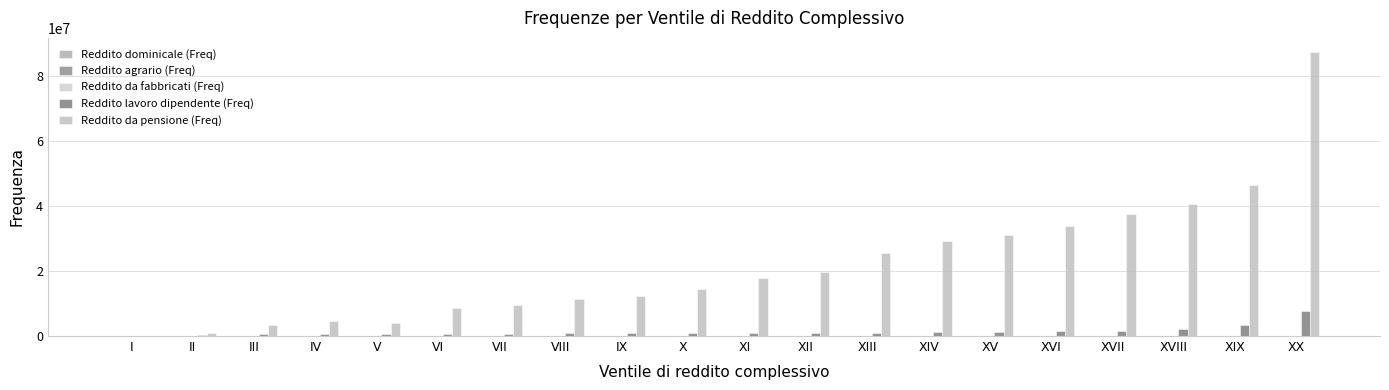

Which has a higher value, III or I?

III